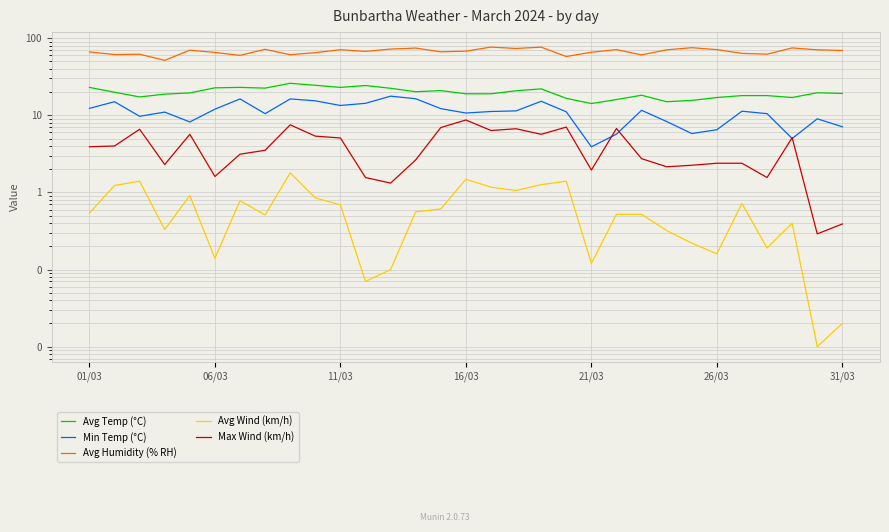

Which series has the widest spread of values?

Avg Humidity (% RH)